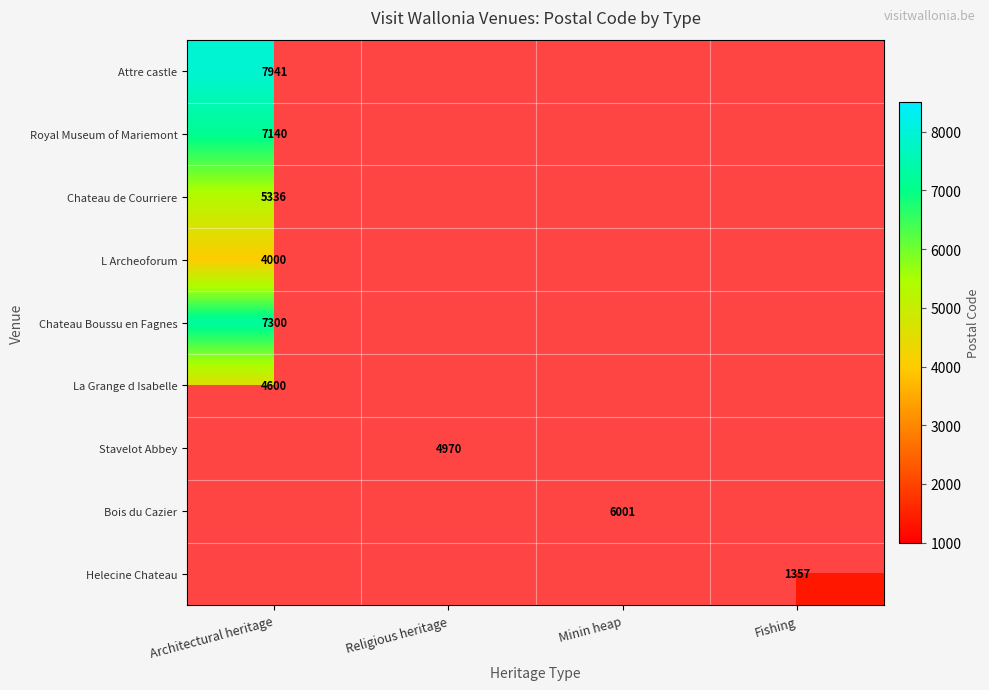

Is it true that Chateau Boussu en Fagnes equals 7300 at Architectural heritage?

True